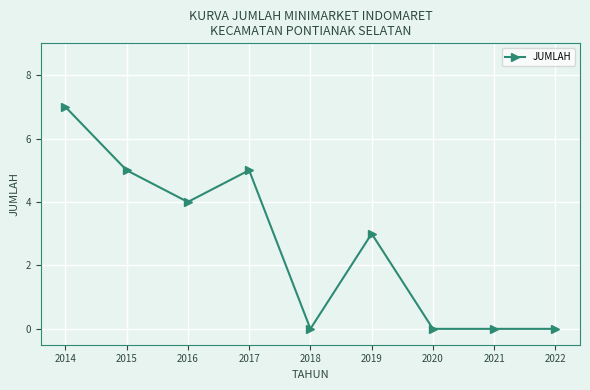

Where does the data first go above 3?

2014